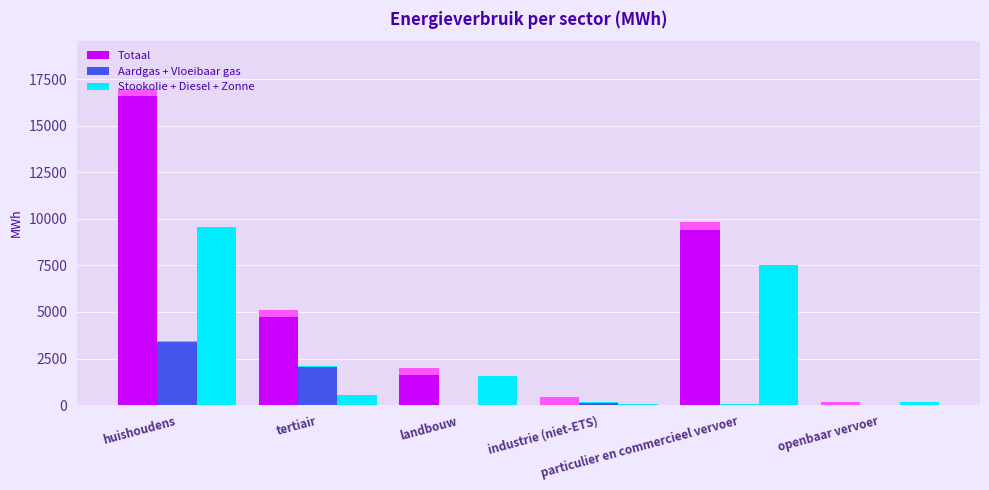

Is it true that Stookolie + Diesel + Zonne equals 9571.6 at huishoudens?

True